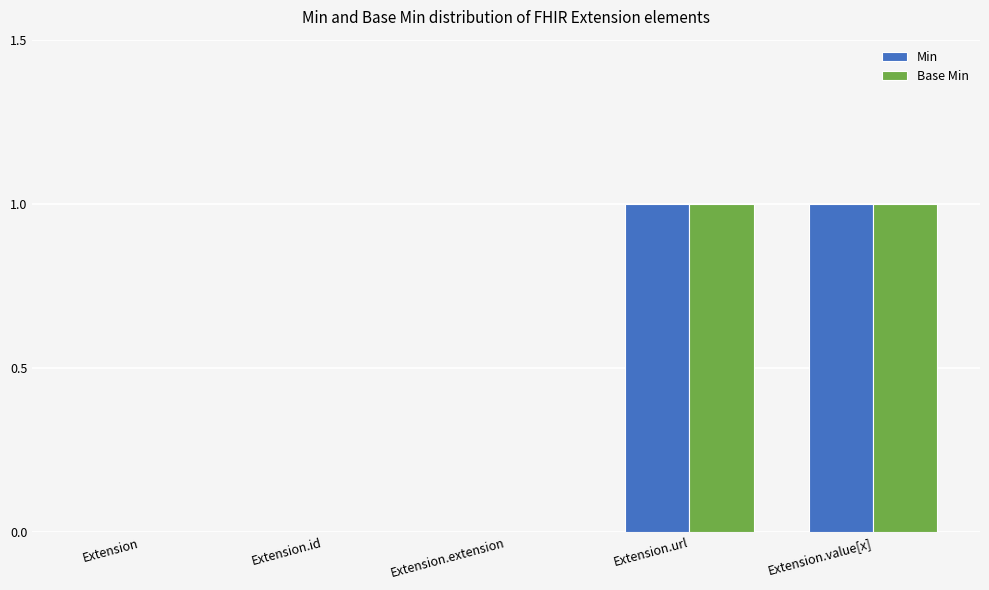

Is it true that Min equals 0 at Extension.extension?

True